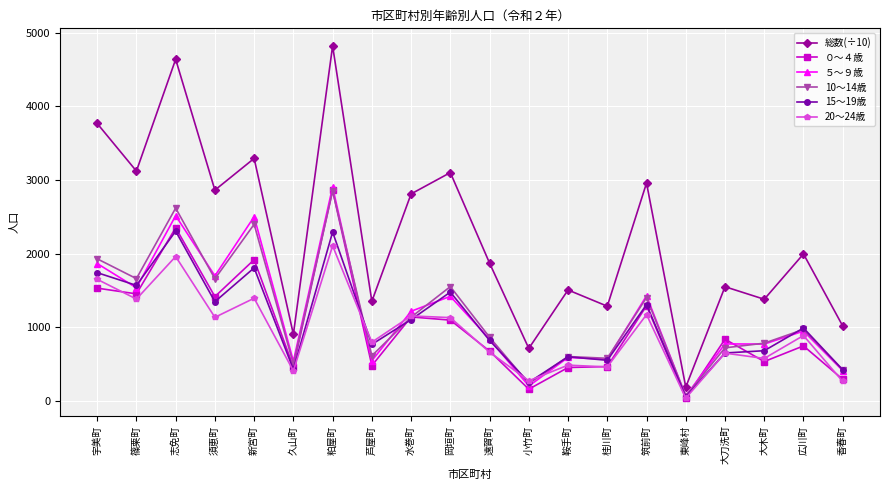

Does the chart have visible grid lines?

Yes